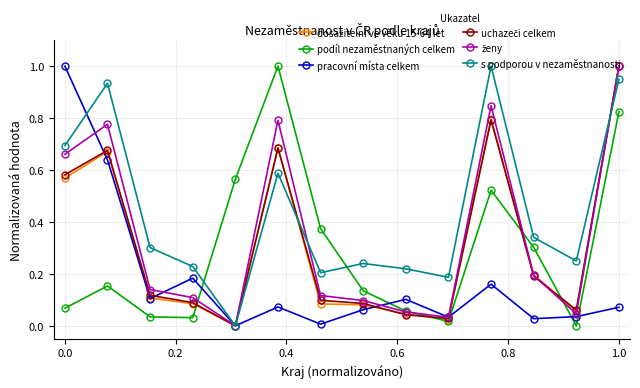

In s podporou v nezaměstnanosti, how many points are higher than both neighbors (excluding endpoints)?

4